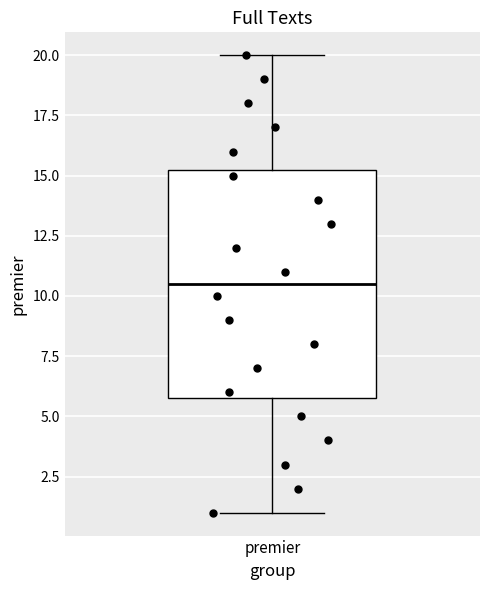

Where does the lower whisker of the box for premier end on the y-axis? The values are not printed on the chart, so give them approximately, as read against the axis.

1.0